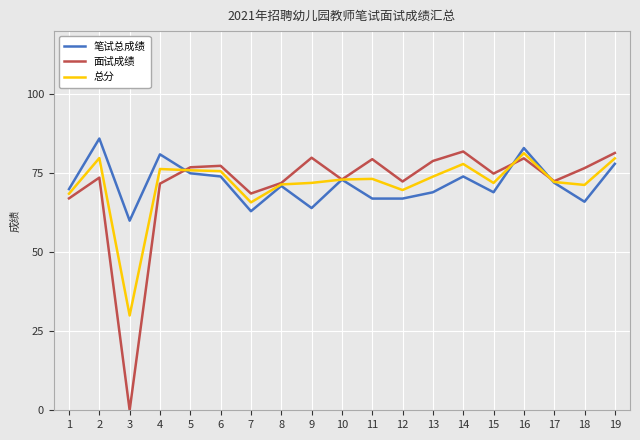

What is the spread (max minus min) of values at 12?

5.4